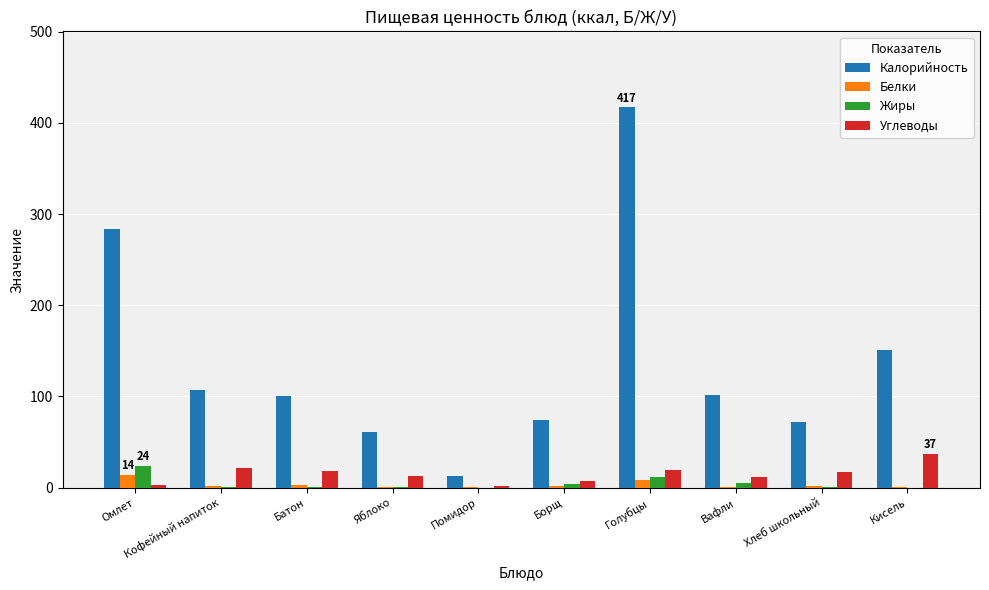

At which category is the sum across all series the highest?

Голубцы